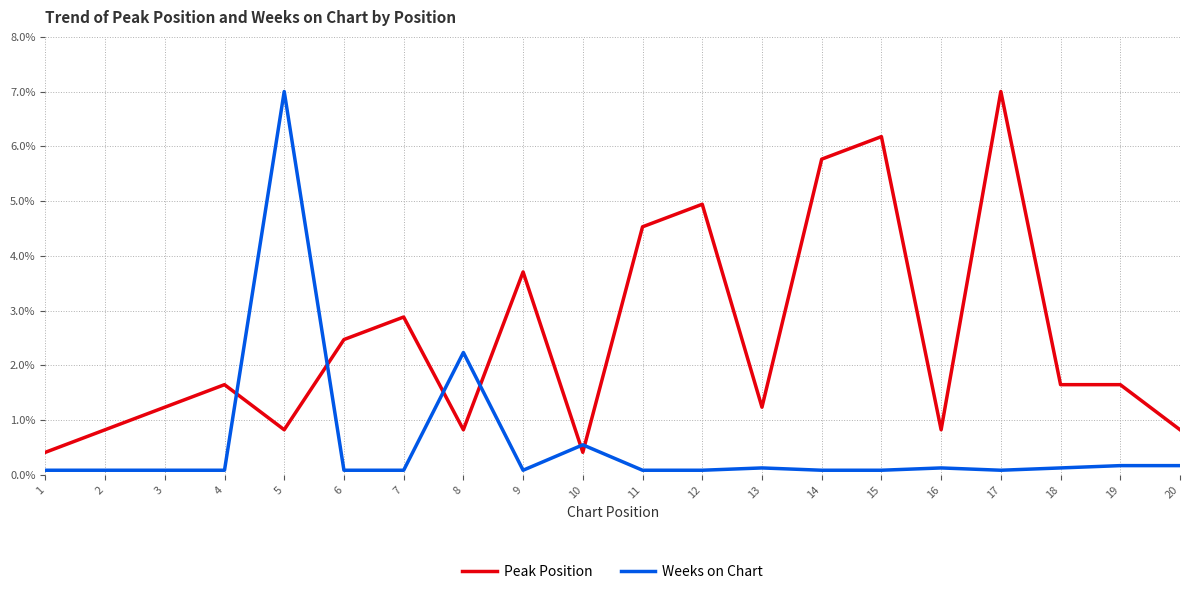

Reading right to left, list all the values displayed in this chart.

Peak Position: 20=0.8	19=1.6	18=1.6	17=7.0	16=0.8	15=6.2	14=5.8	13=1.2	12=4.9	11=4.5	10=0.4	9=3.7	8=0.8	7=2.9	6=2.5	5=0.8	4=1.6	3=1.2	2=0.8	1=0.4
Weeks on Chart: 20=0.2	19=0.2	18=0.1	17=0.1	16=0.1	15=0.1	14=0.1	13=0.1	12=0.1	11=0.1	10=0.5	9=0.1	8=2.2	7=0.1	6=0.1	5=7.0	4=0.1	3=0.1	2=0.1	1=0.1